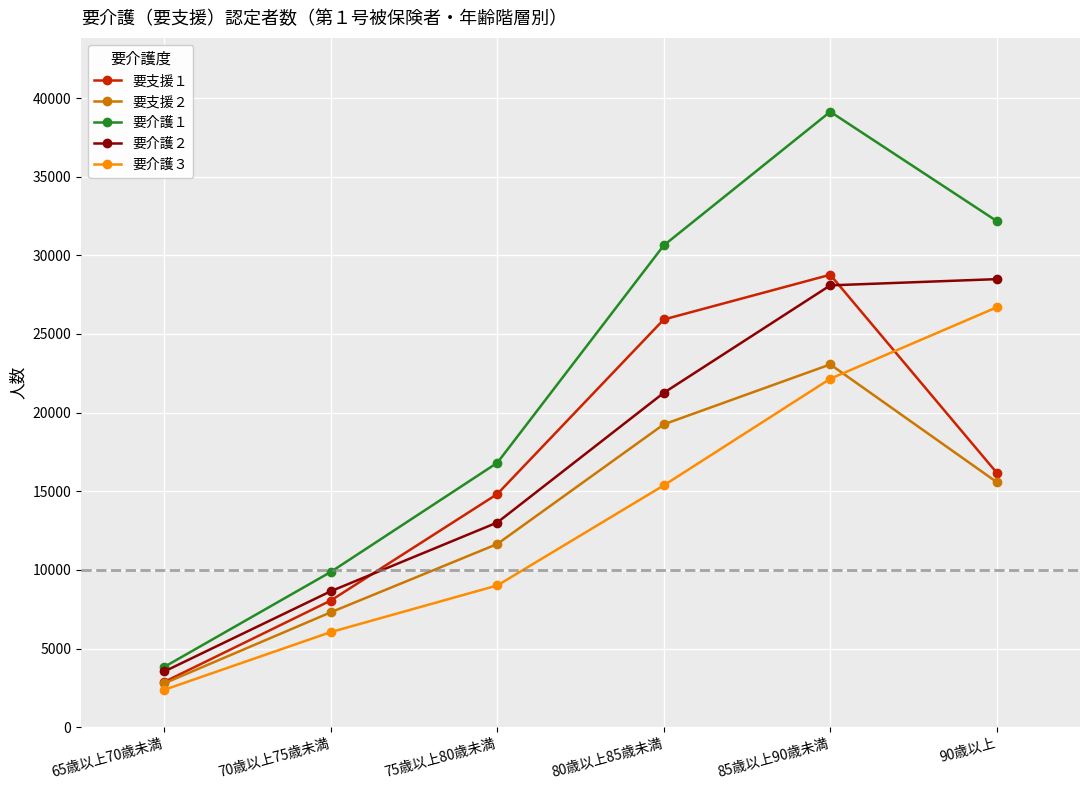

What is the approximate value of 要介護２ at 65歳以上70歳未満, to the nearest 50?

3550